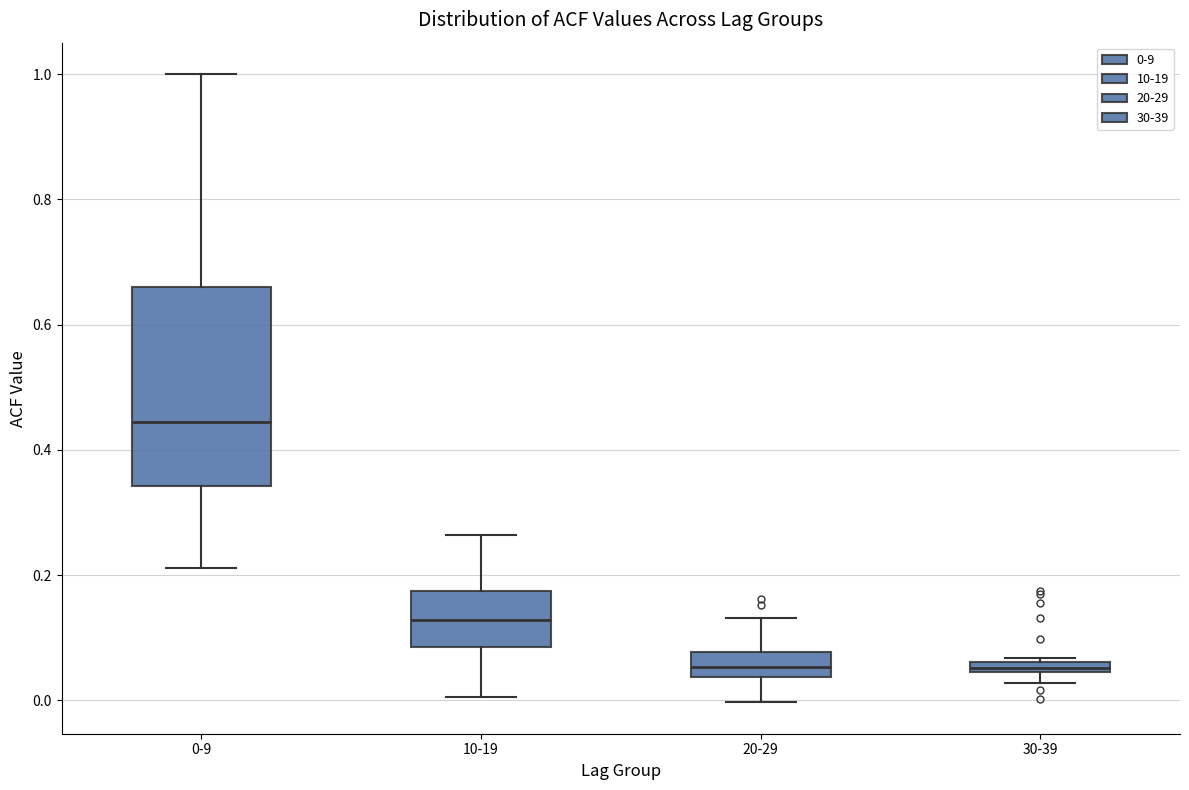

Comparing the boxes themselves (not the whiskers), which one is the tallest?

0-9